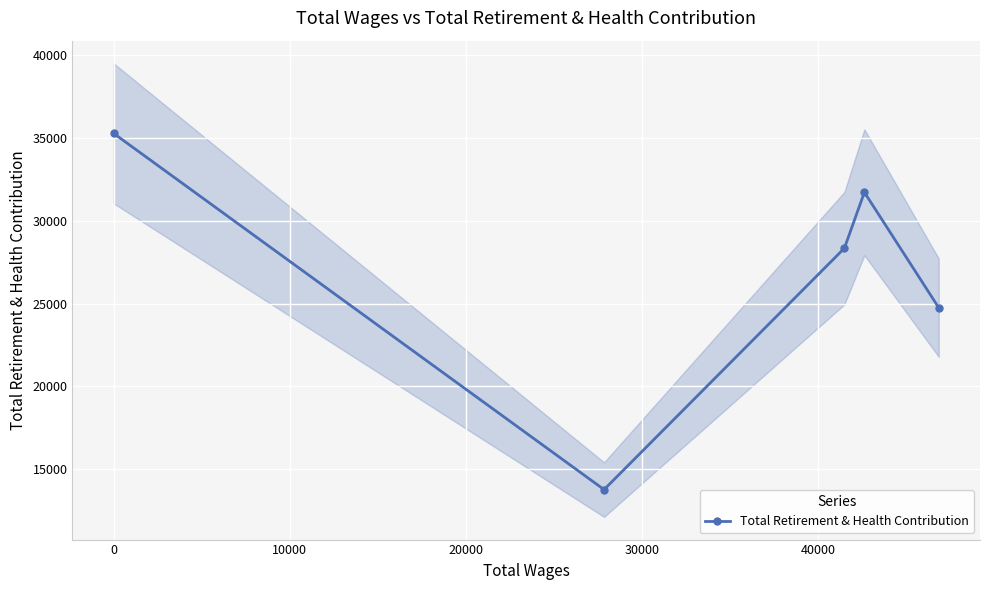

What is the minimum value for Total Retirement & Health Contribution?

13756